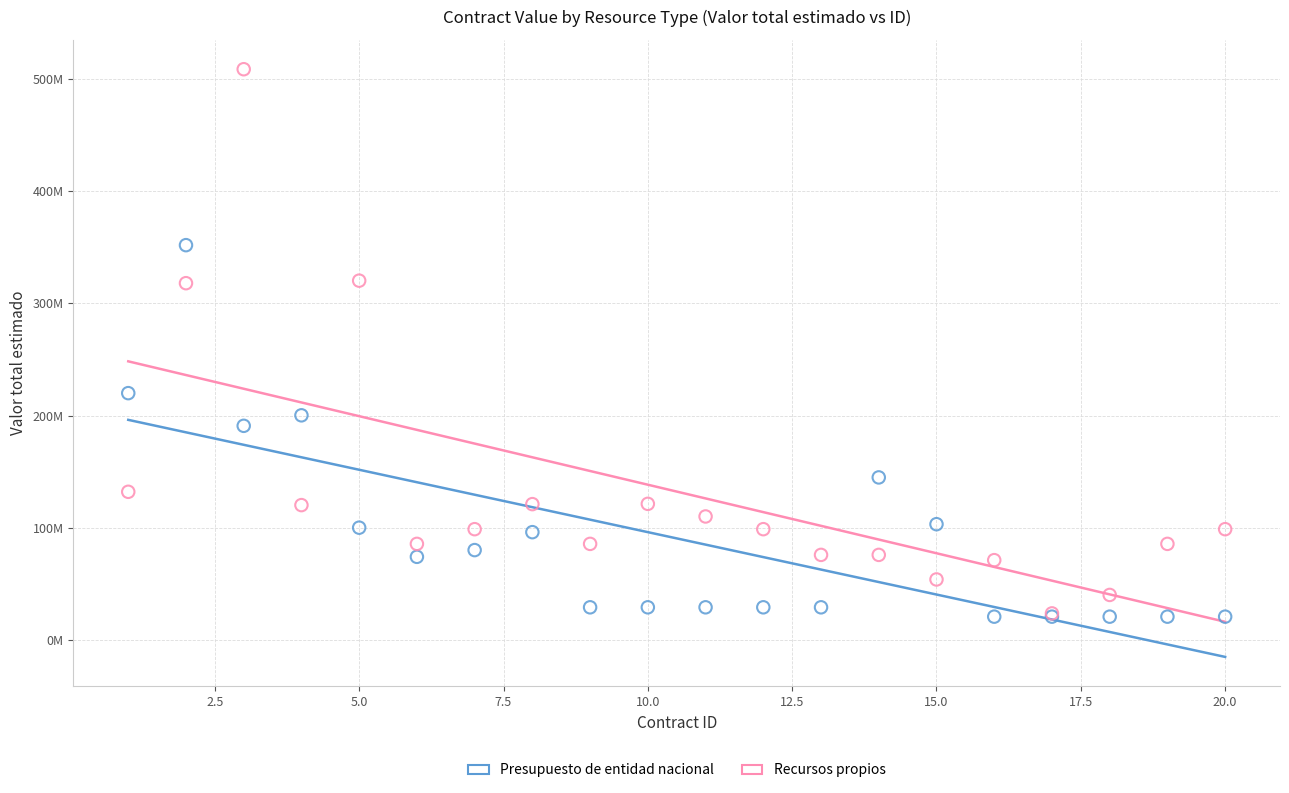

Which series has the largest Y range (max minus min)?

Recursos propios